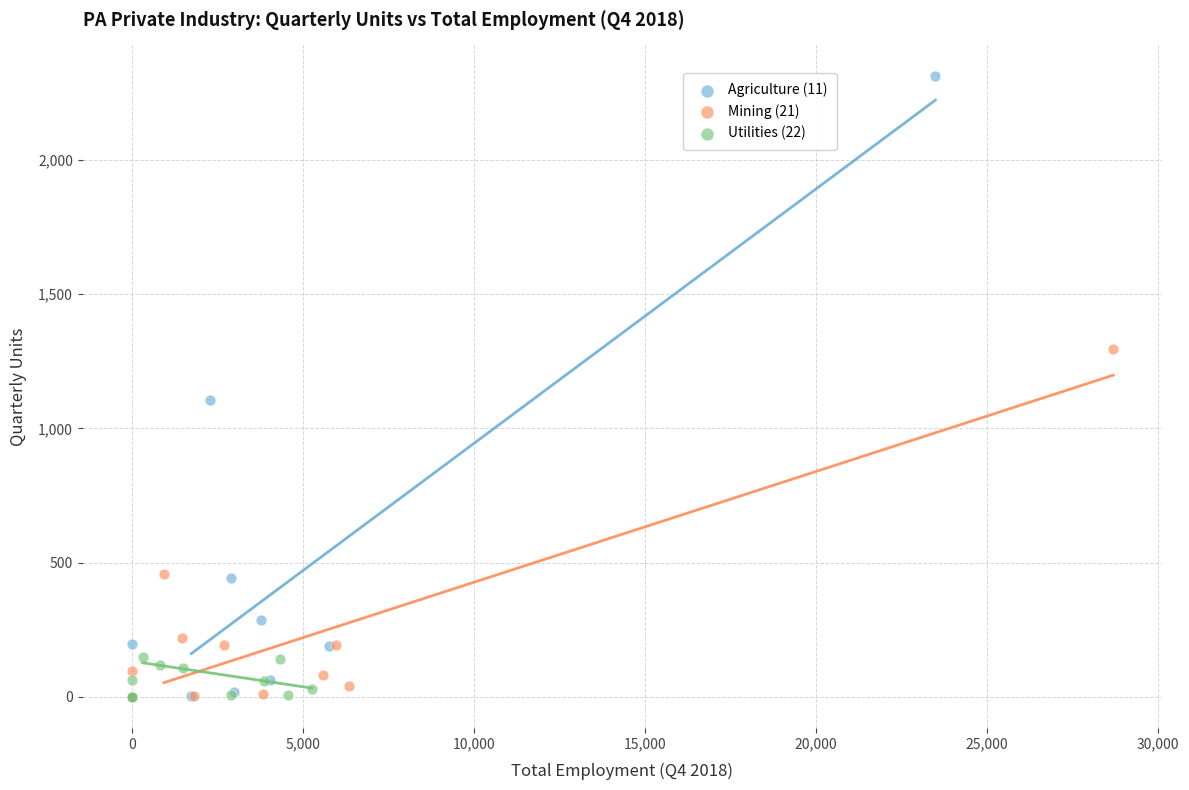

Which series has the widest spread of Y values?

Agriculture (11)